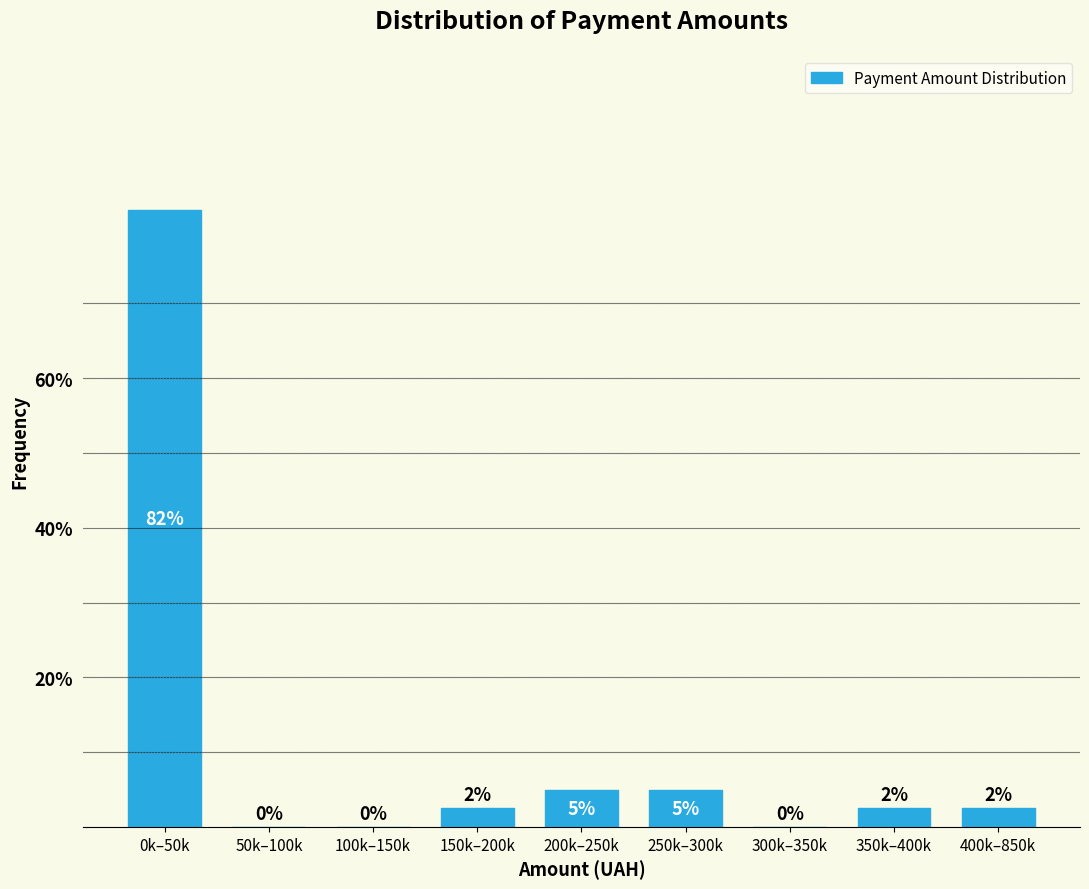

Between 400k–850k and 100k–150k, which is larger?

400k–850k